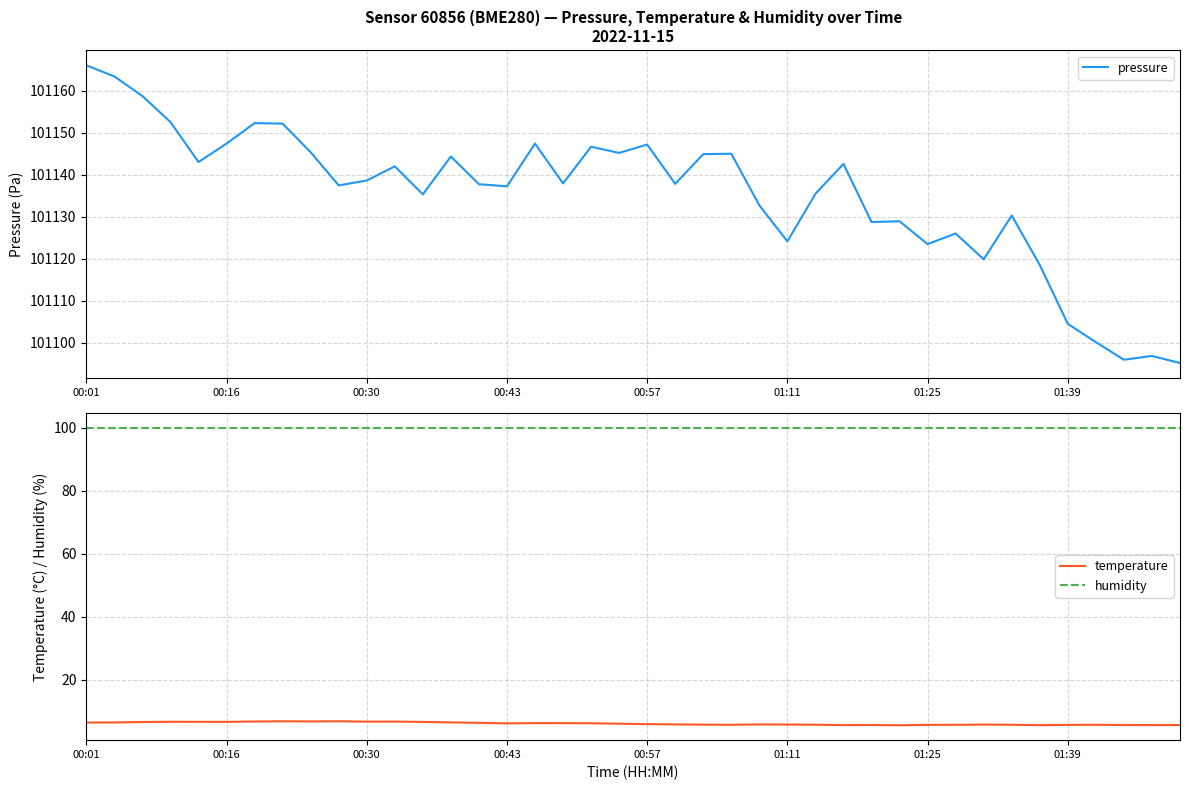

What is the highest value of the pressure series?

101166.0